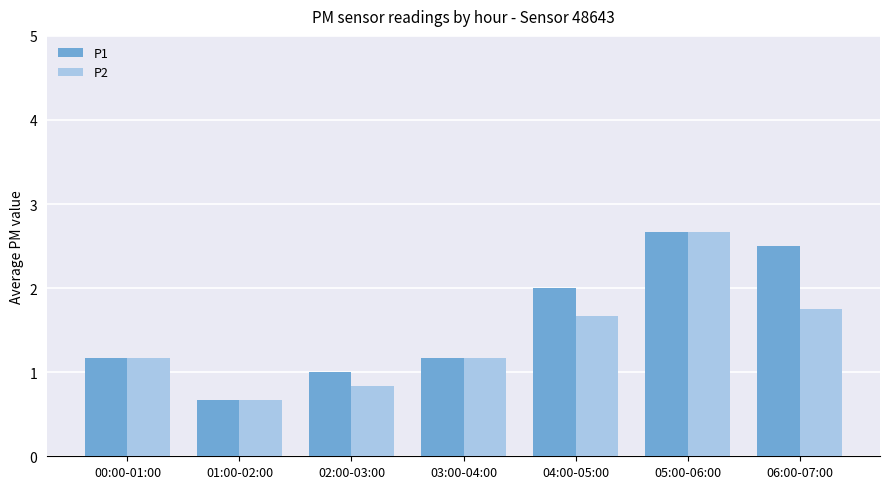

Is it true that P2 equals 0.7 at 01:00-02:00?

True